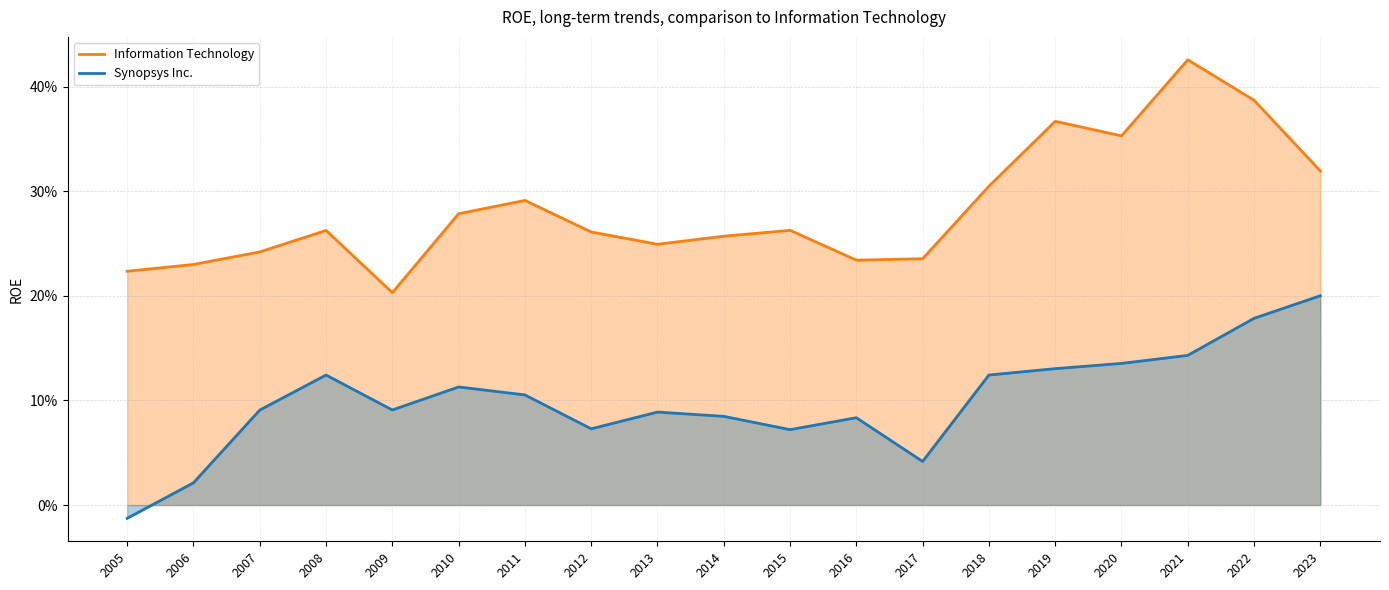

At which category does Information Technology reach its first local peak?

2008